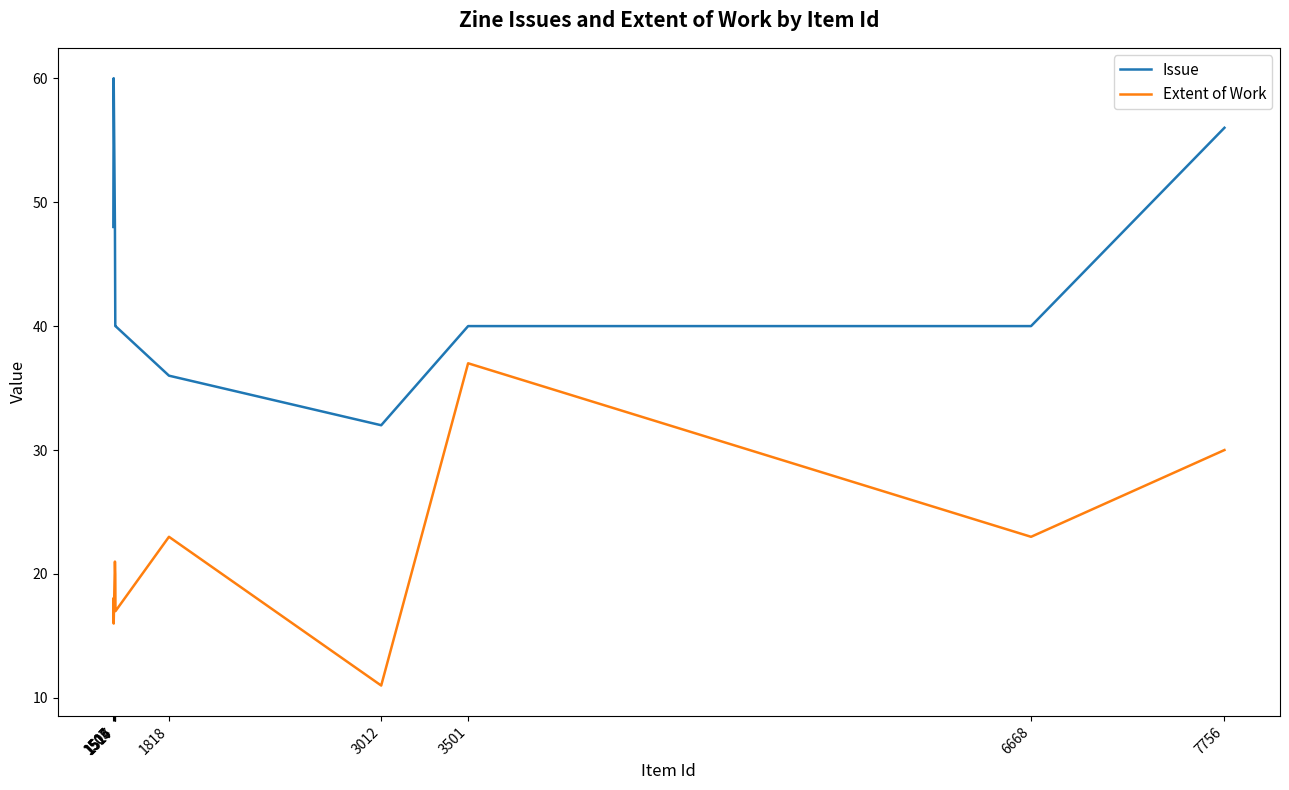

What are all the series names shown in the legend?

Issue, Extent of Work